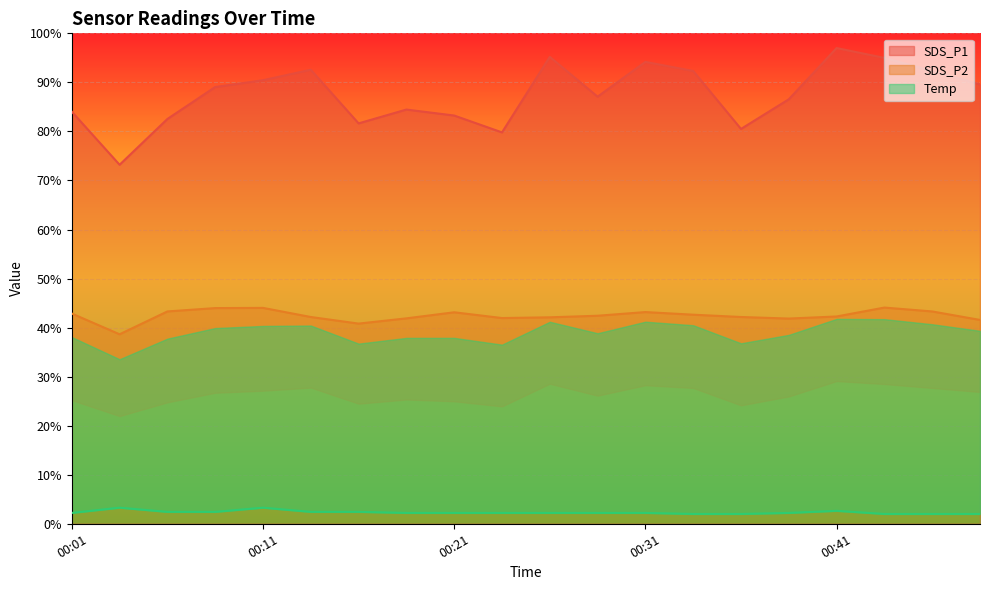

Count the number of categories in the chart.

20